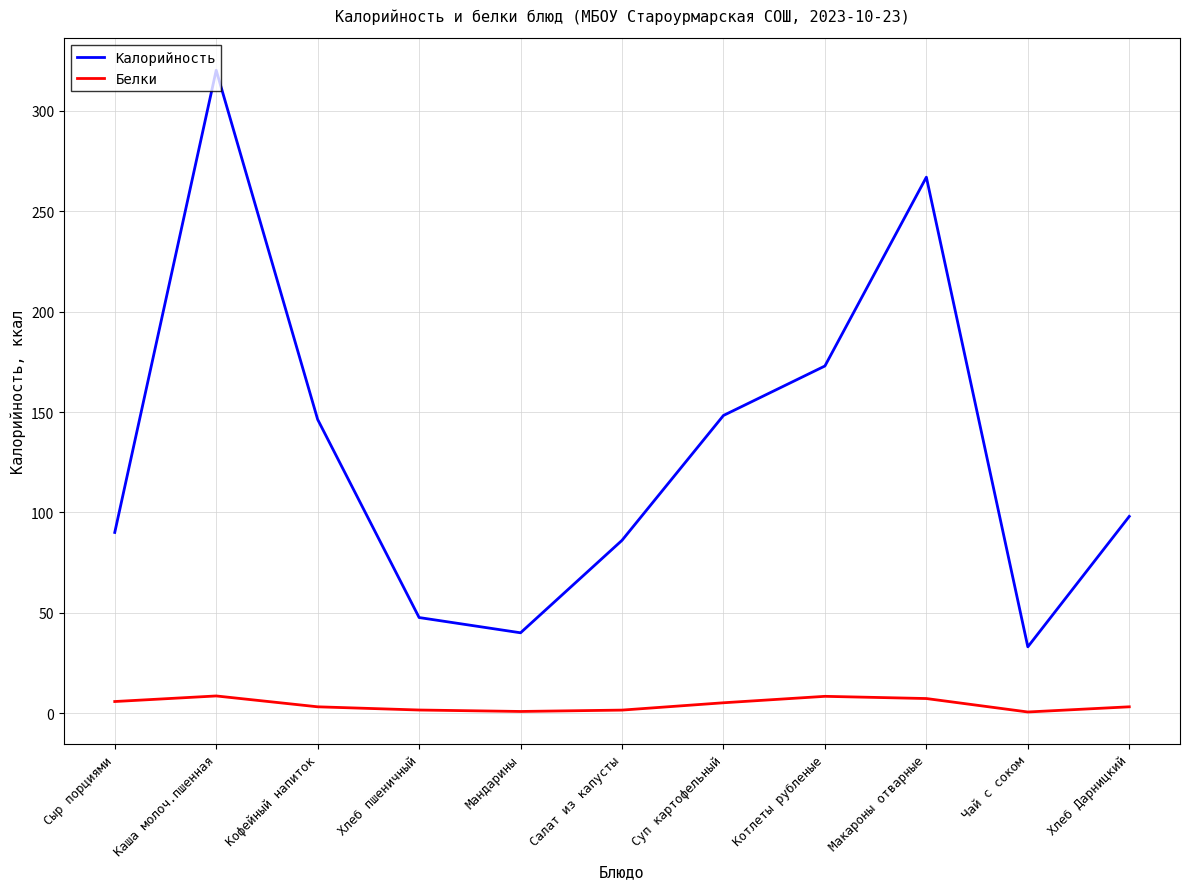

How many categories are shown in the chart?

11